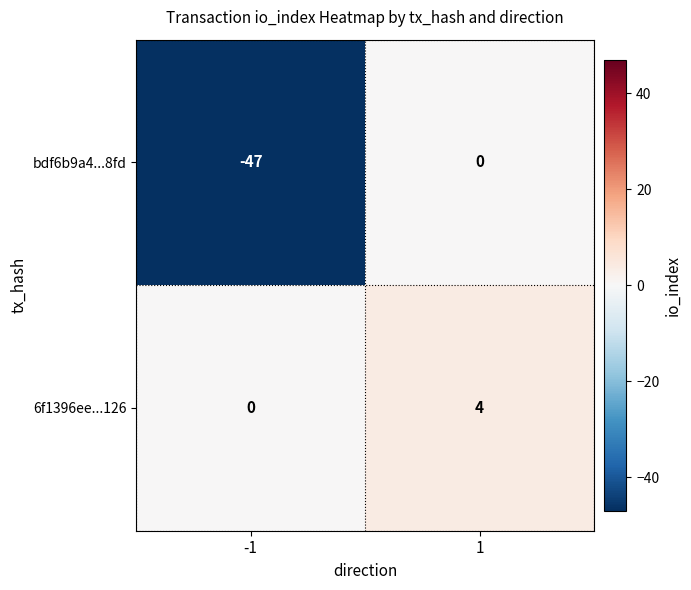

True or false: 6f1396ee...126 has a value of 0 at -1.

True